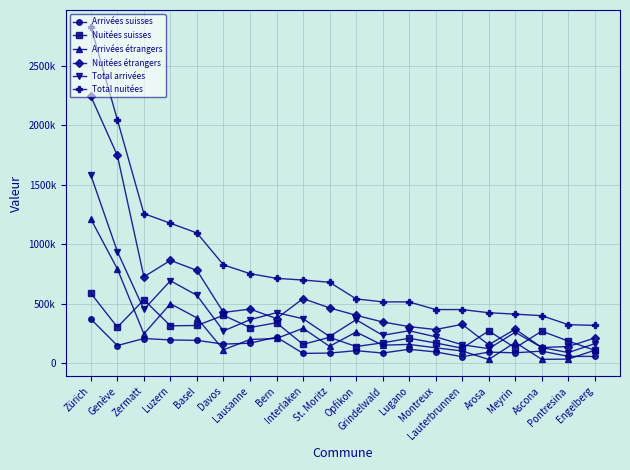

True or false: Nuitées étrangers and Nuitées suisses intersect in this chart.

True